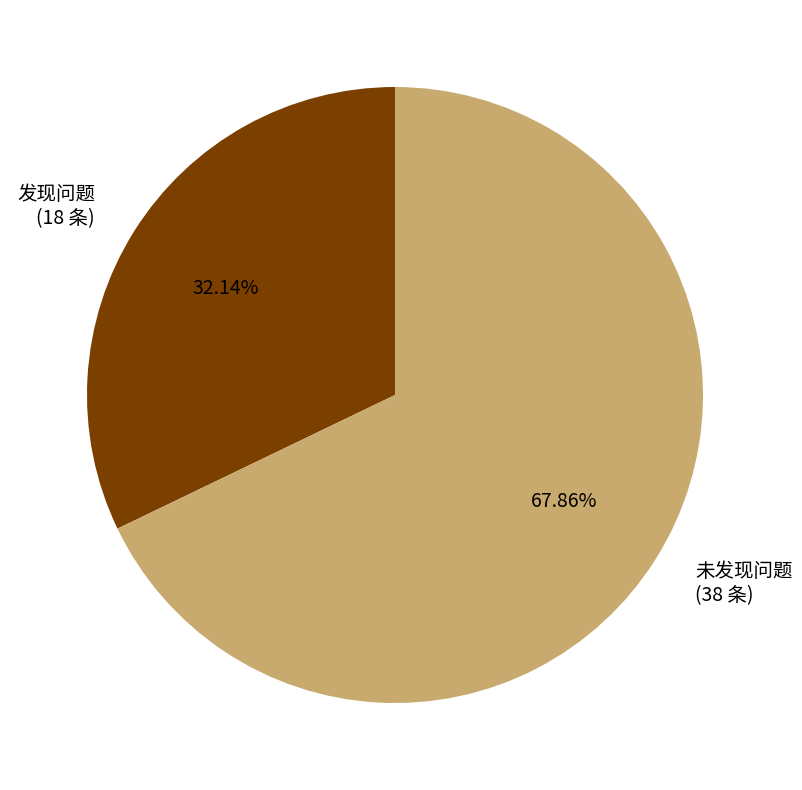

Which slice is the largest?

未发现问题